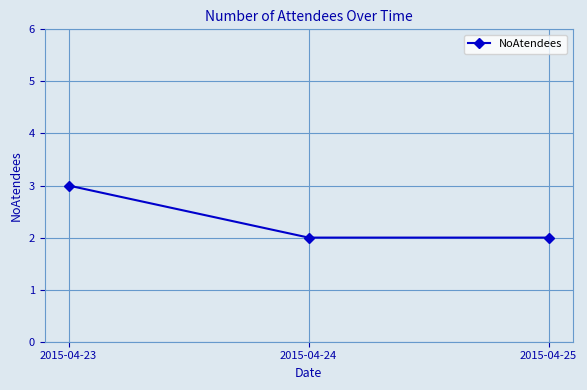

What is the greatest value displayed?

3